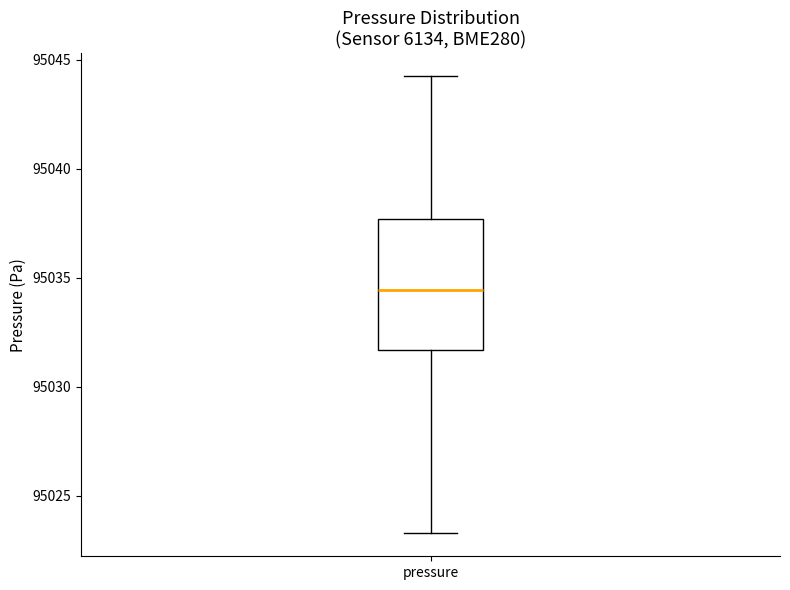

Where is the upper edge of the box for pressure on the y-axis? The values are not printed on the chart, so give them approximately, as read against the axis.

95037.5